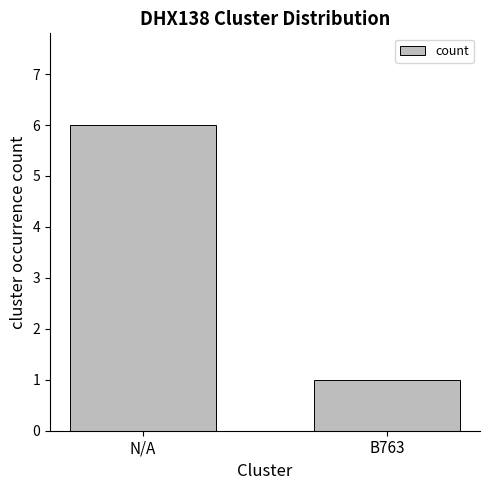

What is the label of the 1st bar from the left?

N/A